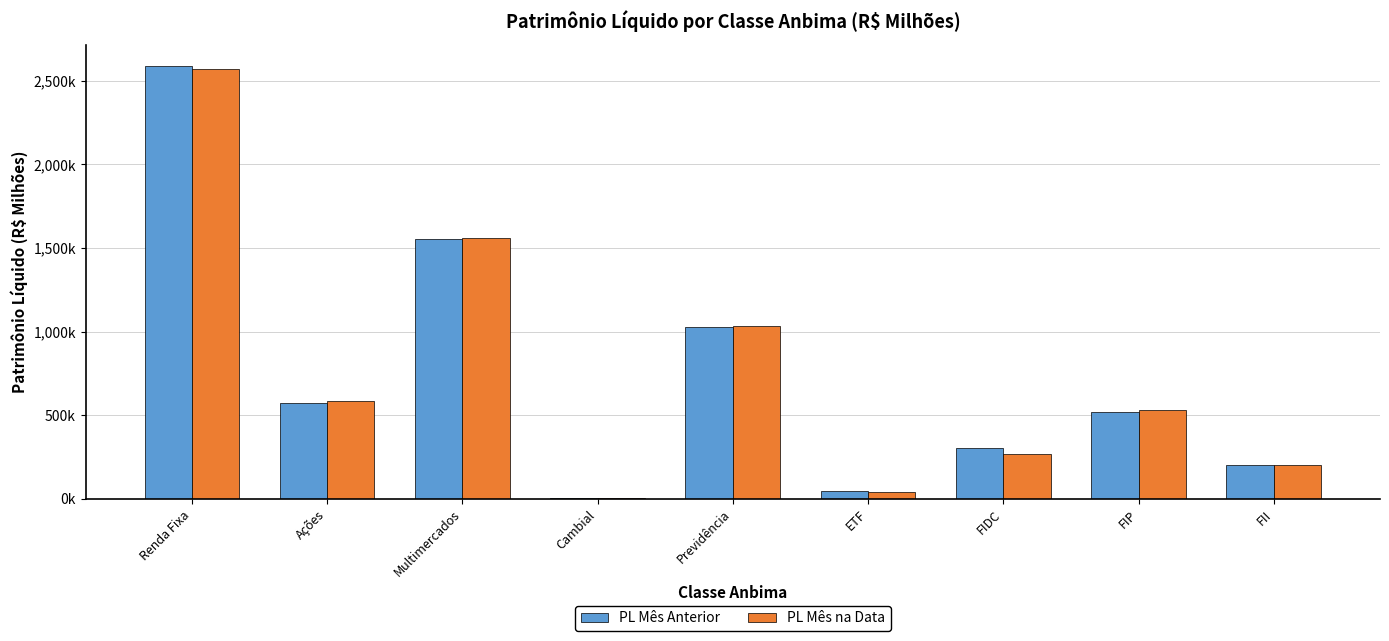

Are the bars horizontal?

No